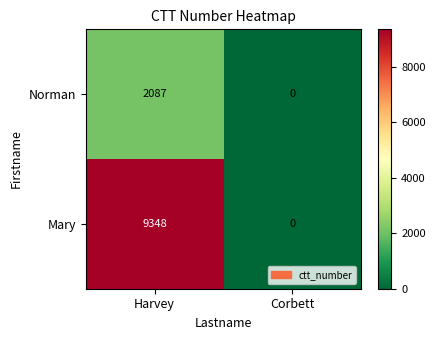

The Norman series shows 736 at Corbett. True or false?

False